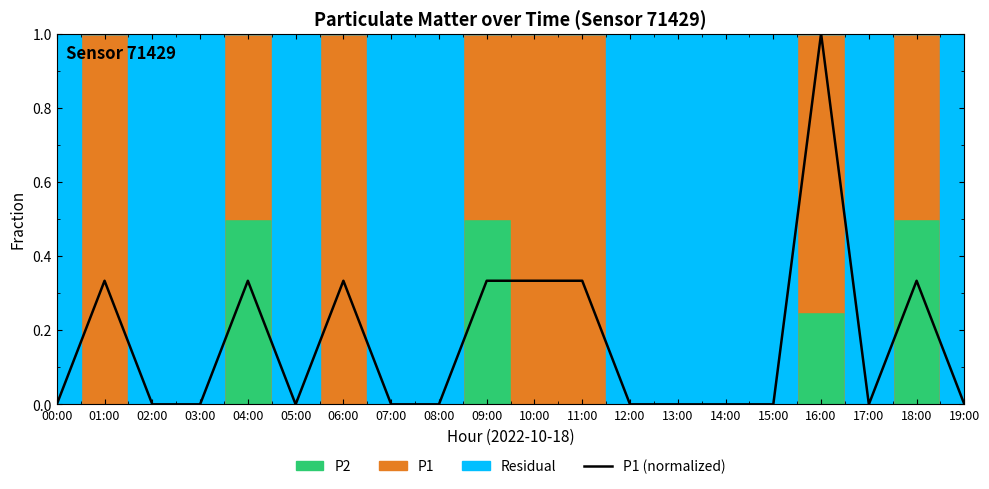

Reading left to right, what are all the values shown in this chart?

00:00=0.0	01:00=0.3	02:00=0.0	03:00=0.0	04:00=0.3	05:00=0.0	06:00=0.3	07:00=0.0	08:00=0.0	09:00=0.3	10:00=0.3	11:00=0.3	12:00=0.0	13:00=0.0	14:00=0.0	15:00=0.0	16:00=1.0	17:00=0.0	18:00=0.3	19:00=0.0